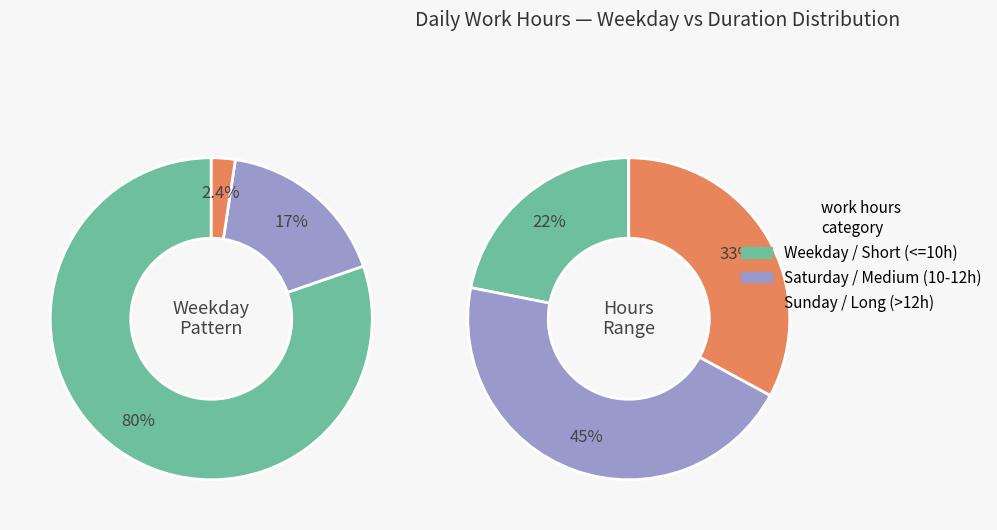

To the nearest percent, what portion does 20 represent?

5%